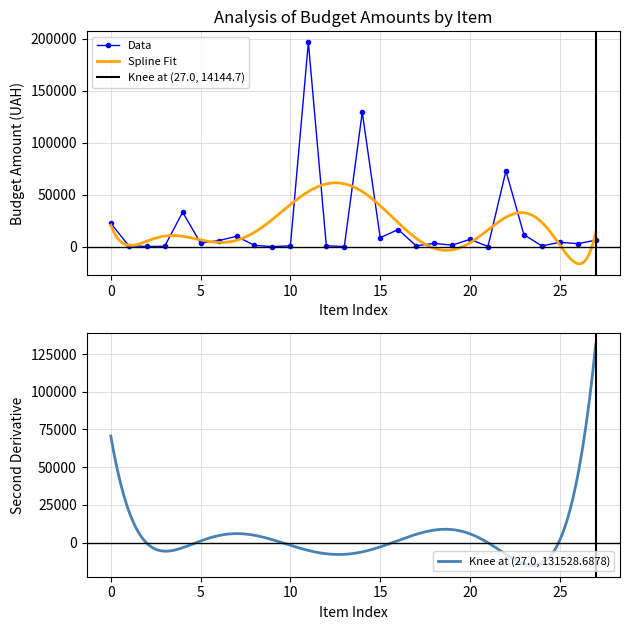

True or false: the data has more than 0 interior local peaks.

True